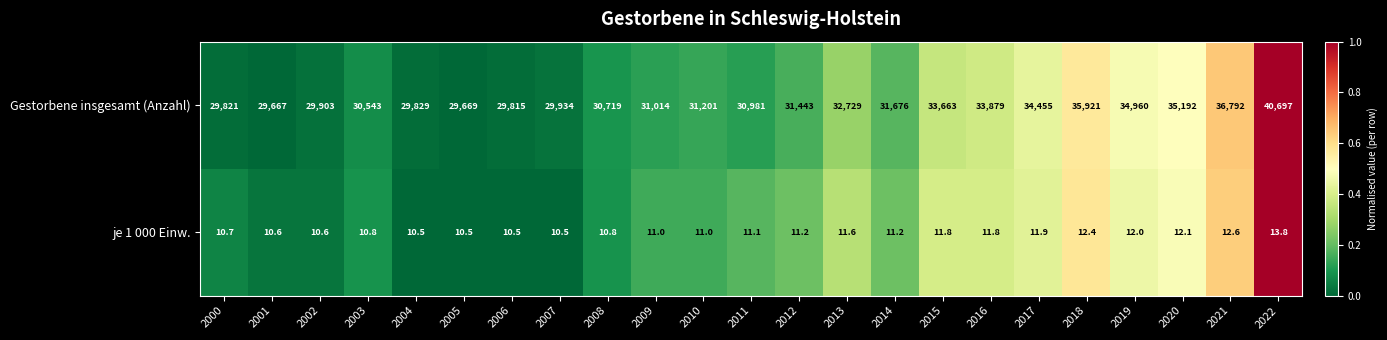

What is the difference between the maximum and minimum values in the Gestorbene insgesamt (Anzahl) series?

11030.0